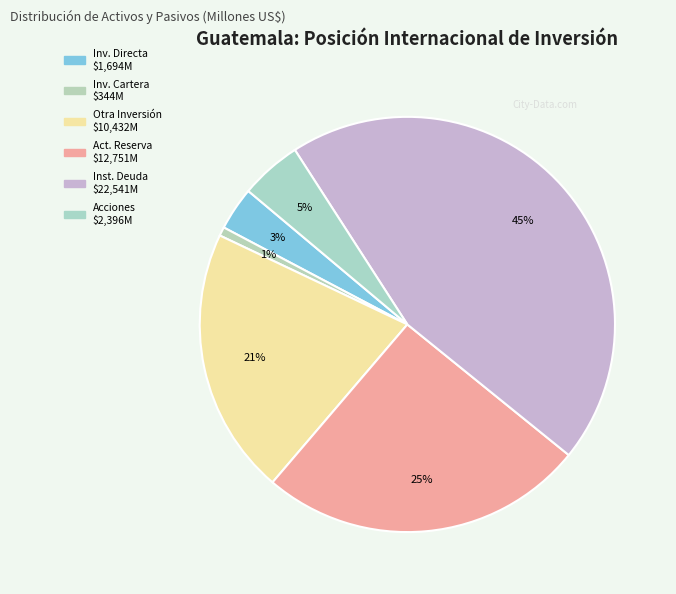

How many slices are in this pie chart?

6